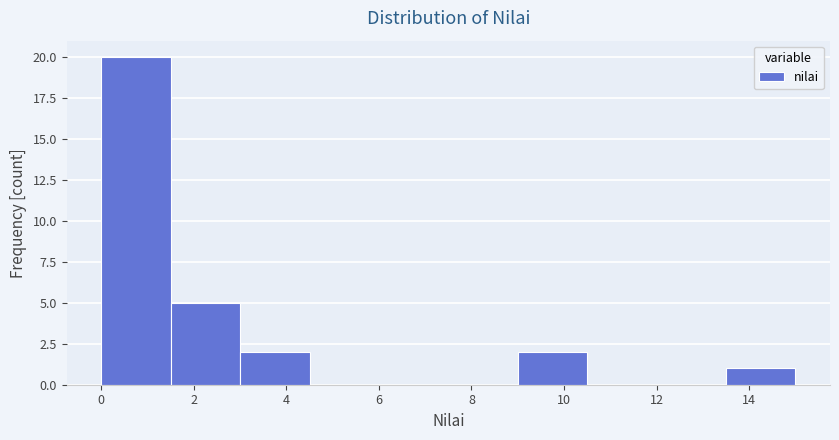

Reading left to right, list every bar in this chart as the range it spans on the x-axis followed by its height. Neither the bar edges nor the heights are printed on the chart, so give them approximately, as read against the axes.

0.0 to 1.5: 20
1.5 to 3.0: 5
3.0 to 4.5: 2
4.5 to 6.0: 0
6.0 to 7.5: 0
7.5 to 9.0: 0
9.0 to 10.5: 2
10.5 to 12.0: 0
12.0 to 13.5: 0
13.5 to 15.0: 1